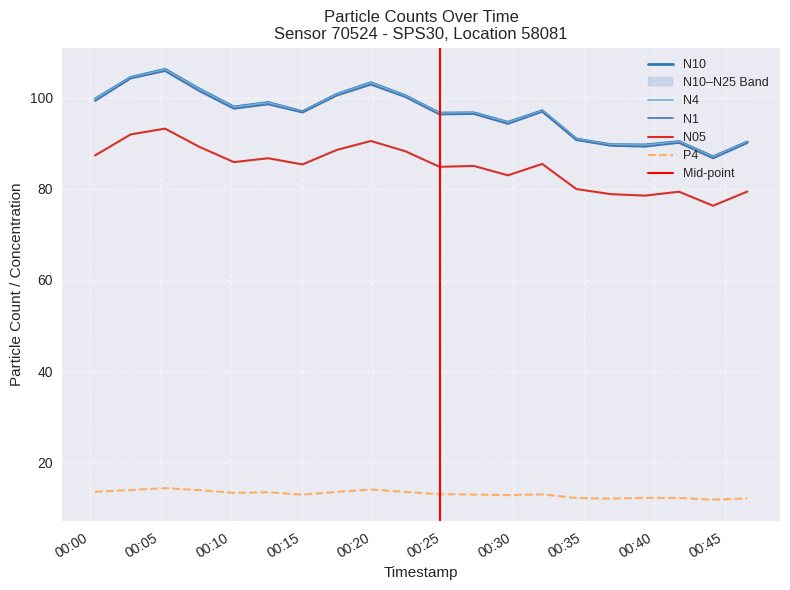

What is the minimum value shown in the chart?

11.8